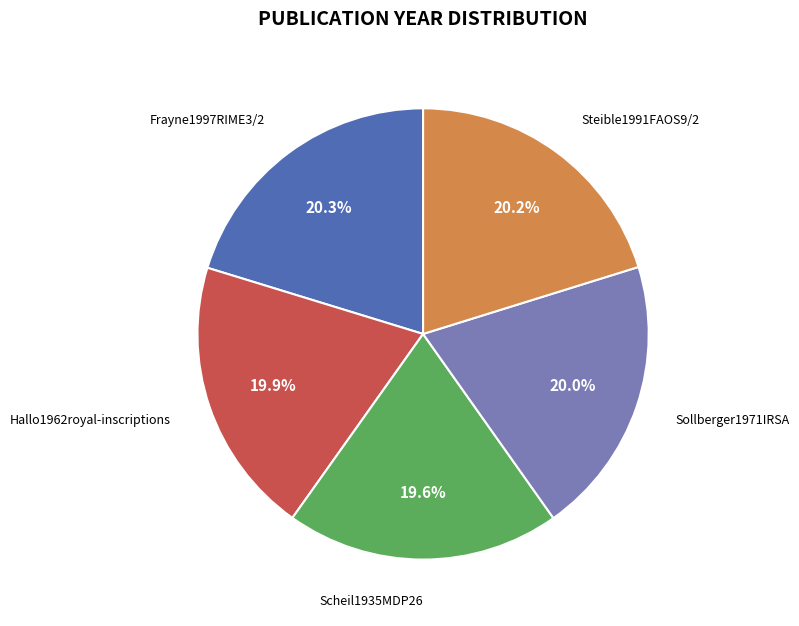

To the nearest percent, what is the difference between the Frayne1997RIME3/2 and Scheil1935MDP26 slice percentages?

1%